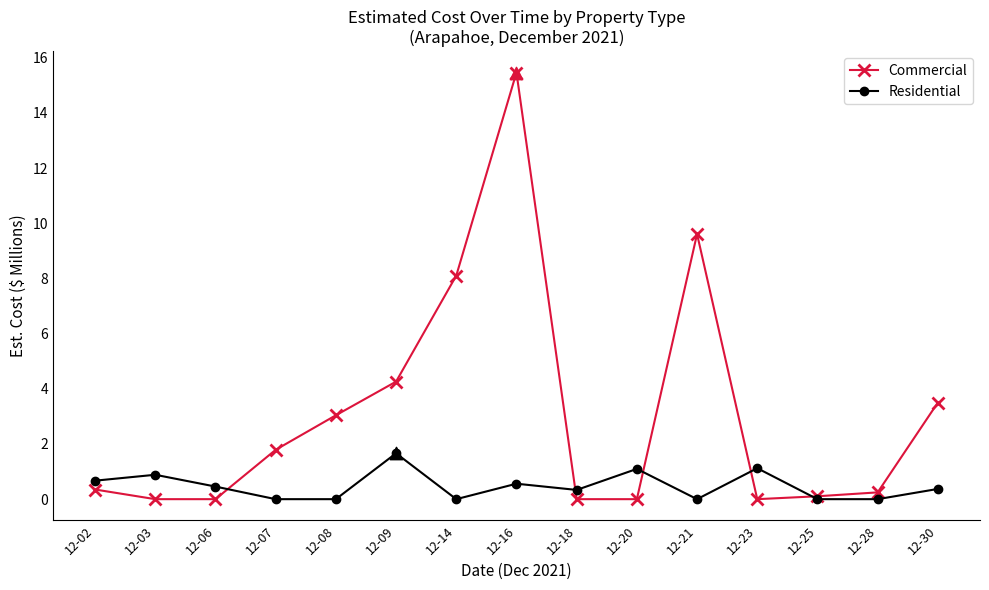

Which series has the largest total across all categories?

Commercial